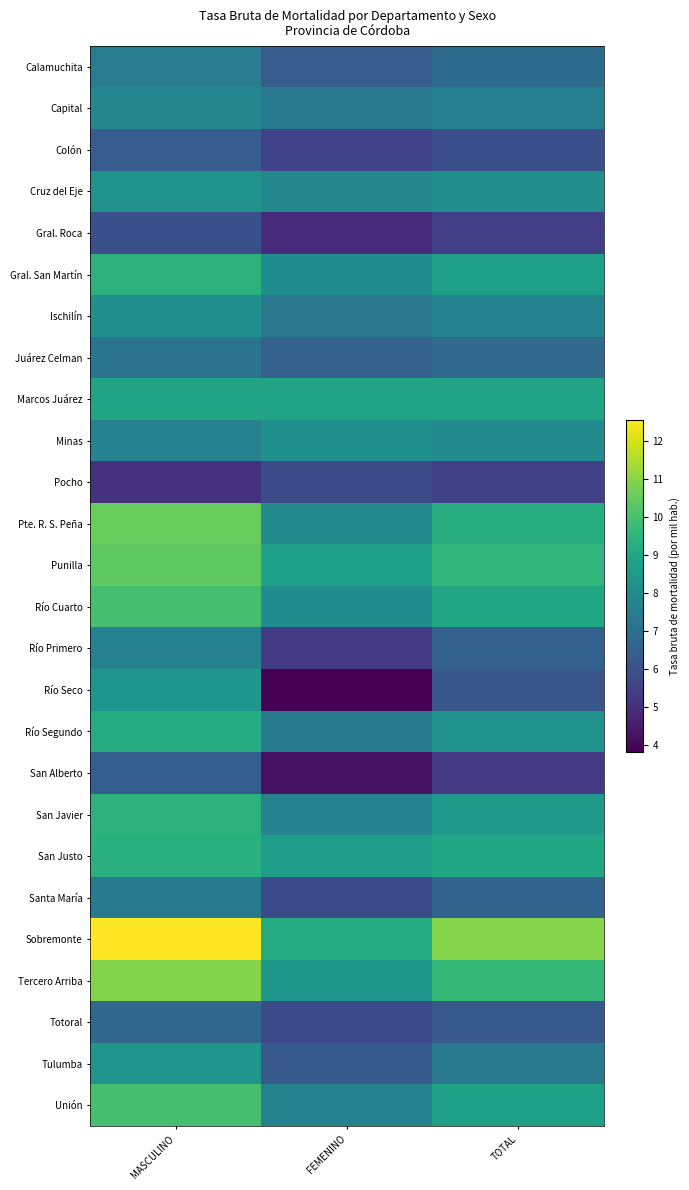

Which series has the largest total across all categories?

Sobremonte